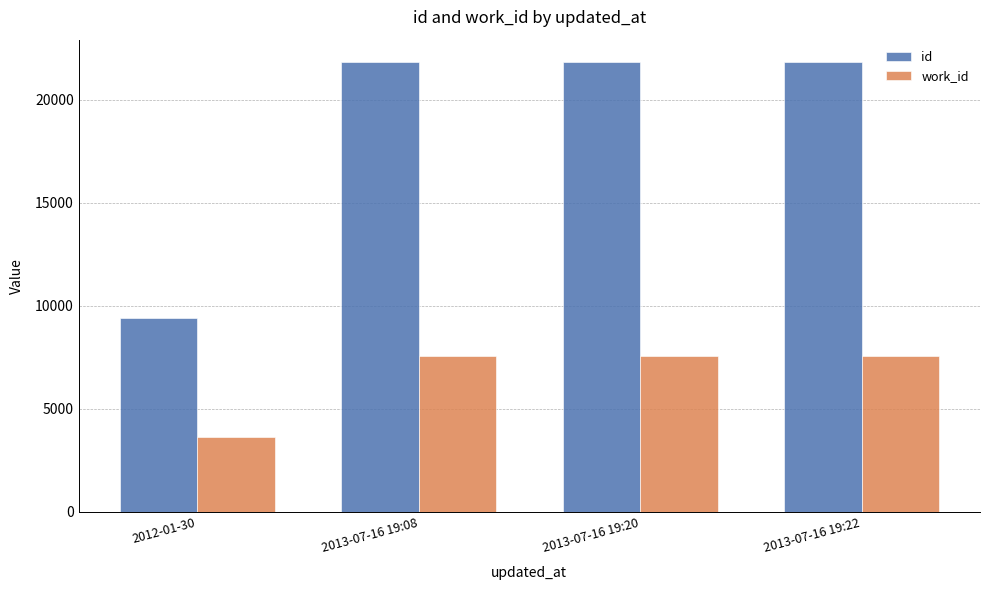

What is the difference between the highest and lowest values at 2012-01-30?

5788